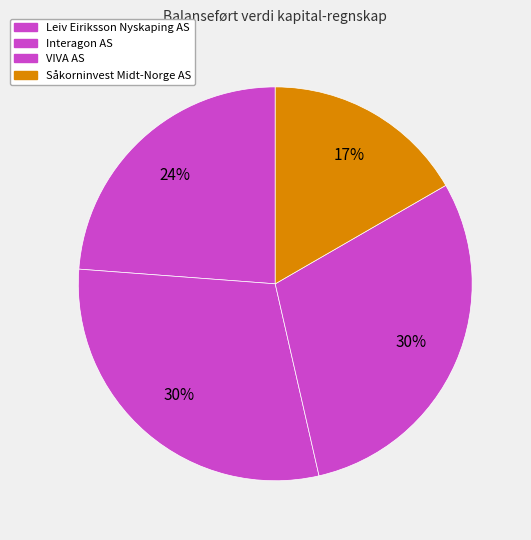

Count the number of slices in the pie.

4